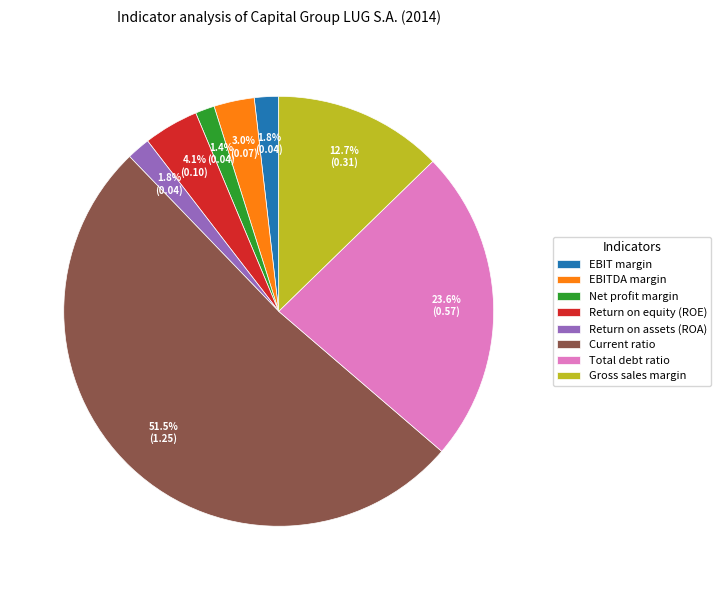

Does EBIT margin account for over 50% of the chart?

No